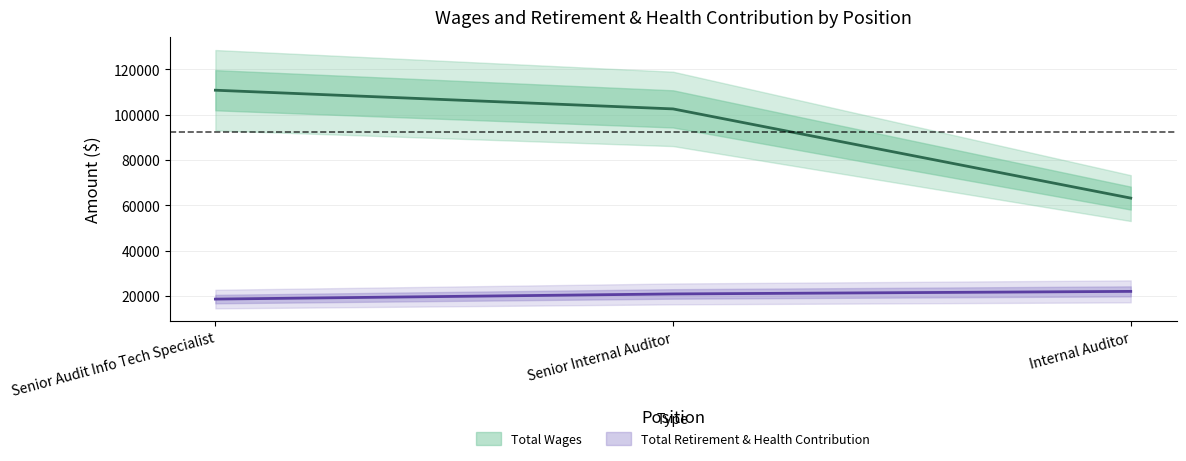

At which label is Total Wages closest to 86990?

Senior Internal Auditor